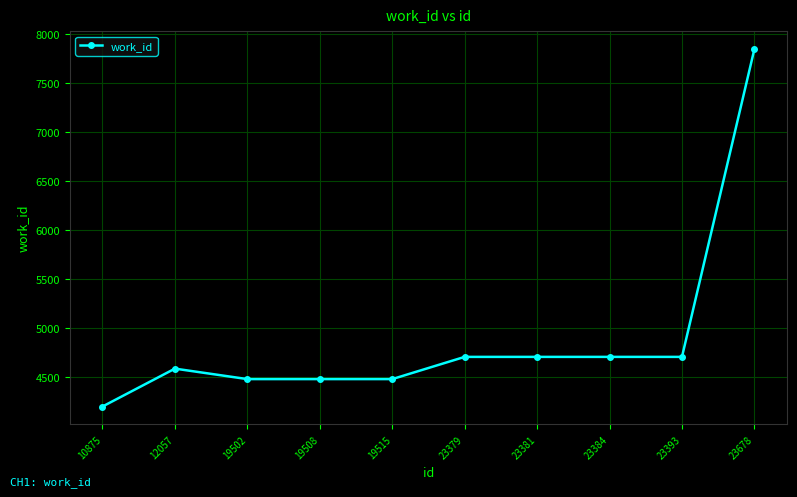

Is it true that the value at 23393 is 4702?

True